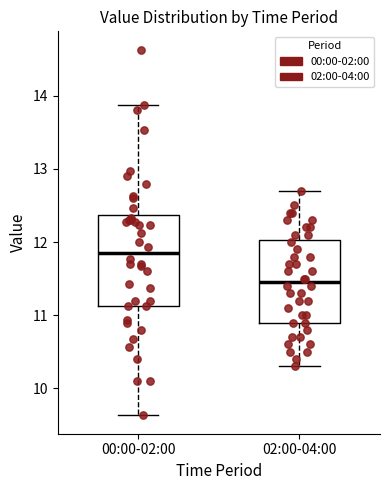

Which box's median line is the highest?

00:00-02:00